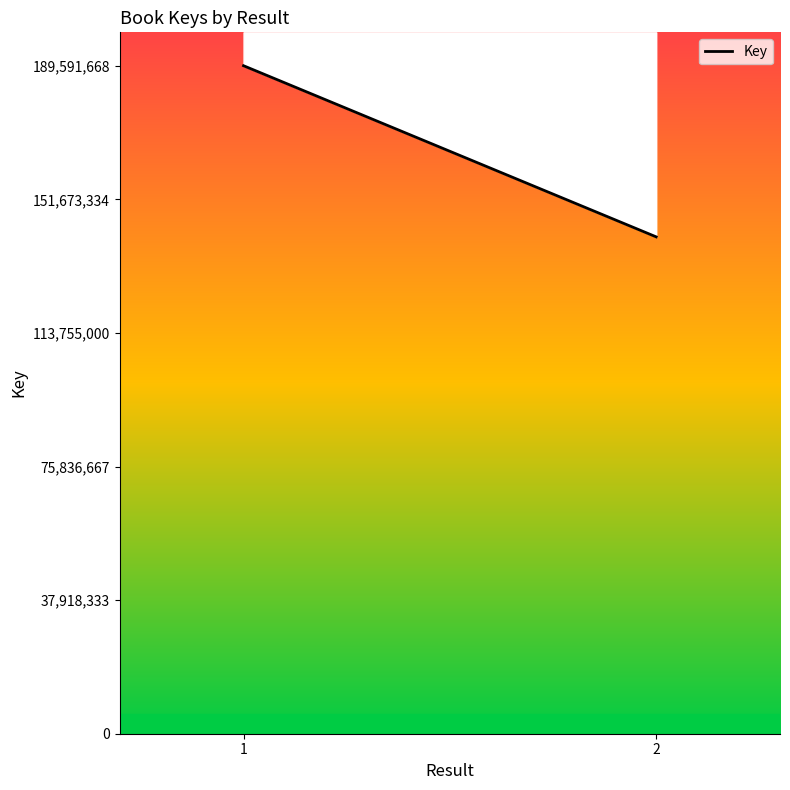

Is this an area chart (filled region under the line)?

No